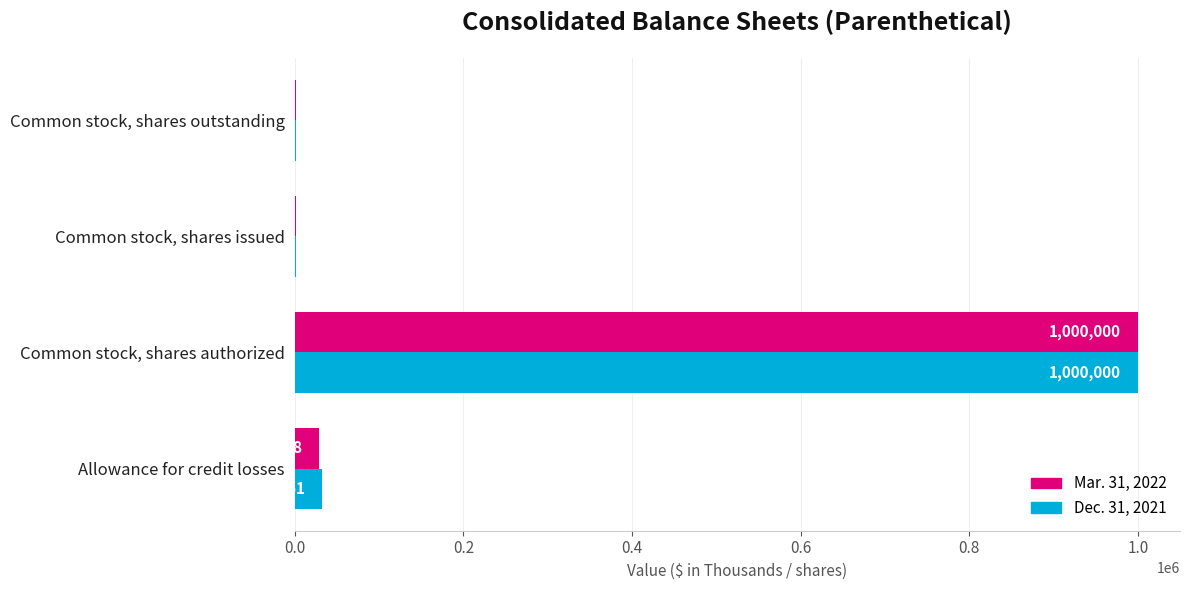

Is the value of Mar. 31, 2022 at Common stock, shares issued greater than the value of Dec. 31, 2021 at Common stock, shares authorized?

No